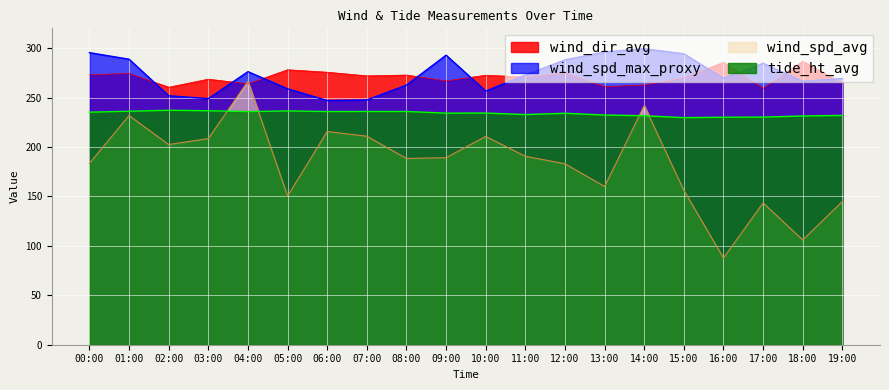

What is the maximum value for tide_ht_avg?

237.1